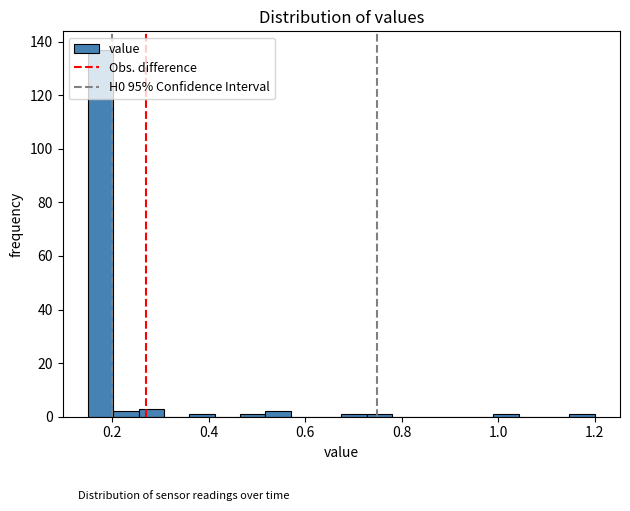

Around what value on the x-axis is the tallest bar? Give the approximate position of its centre, as read against the axis.

0.18